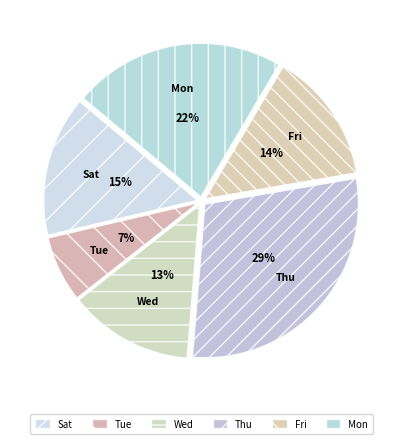

To the nearest percent, what is the difference between the Wed and Thu slice percentages?

16%